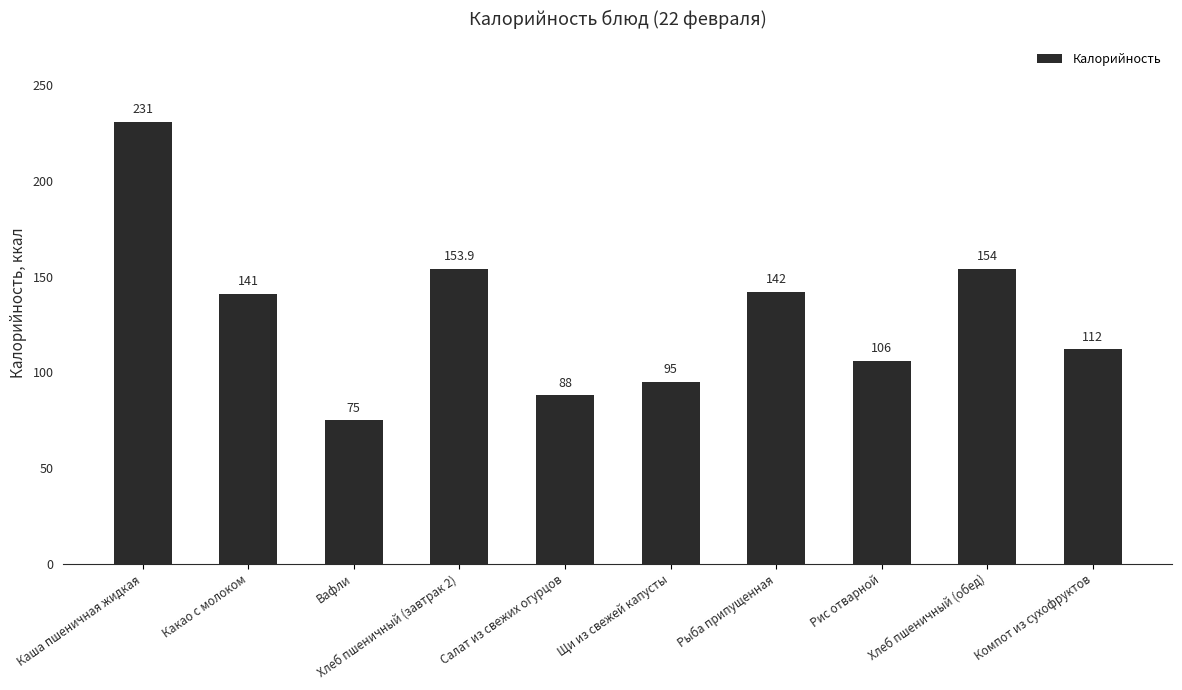

Reading right to left, list all the values displayed in this chart.

112.0	154.0	106.0	142.0	95.0	88.0	153.9	75.0	141.0	231.0